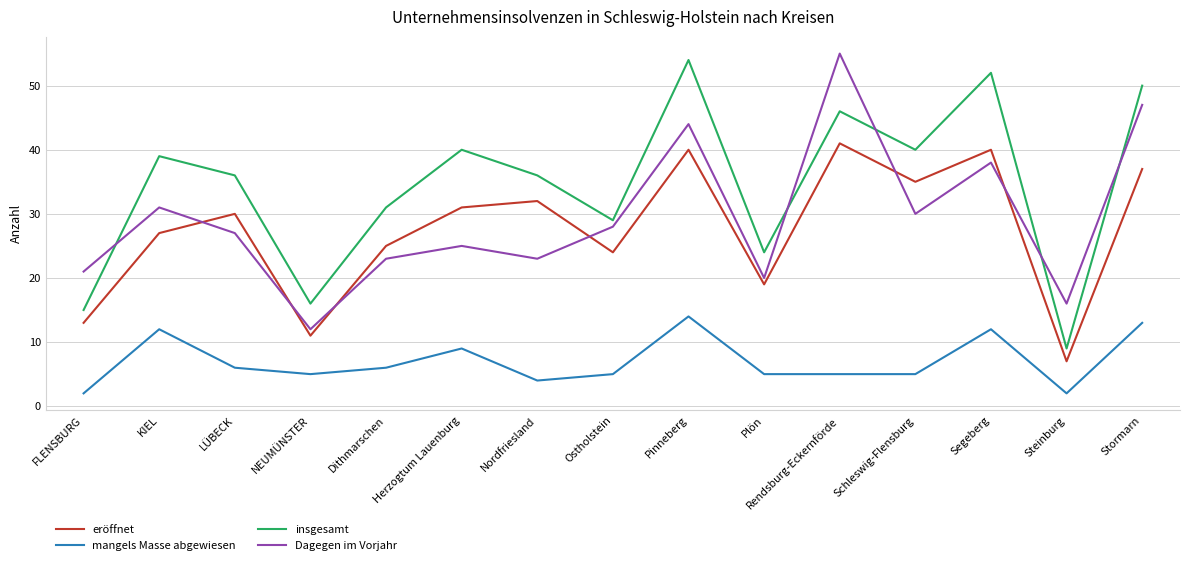

What are all the series names shown in the legend?

eröffnet, mangels Masse abgewiesen, insgesamt, Dagegen im Vorjahr